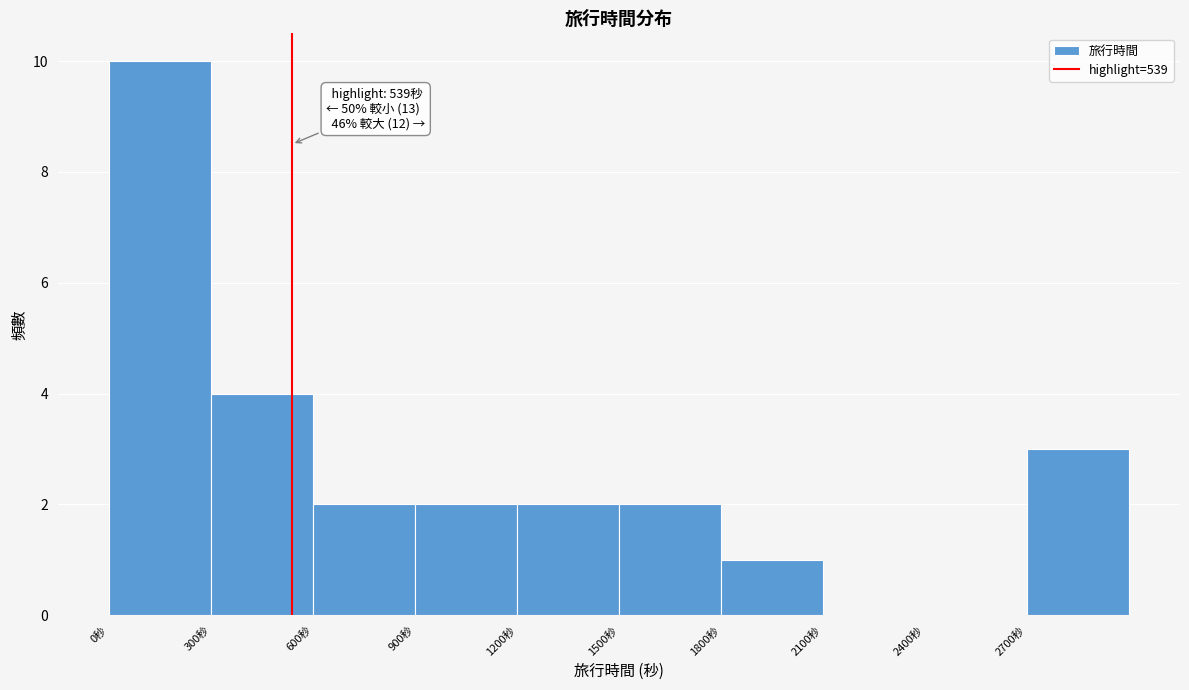

Which range on the x-axis has the tallest bar?

0 to 300